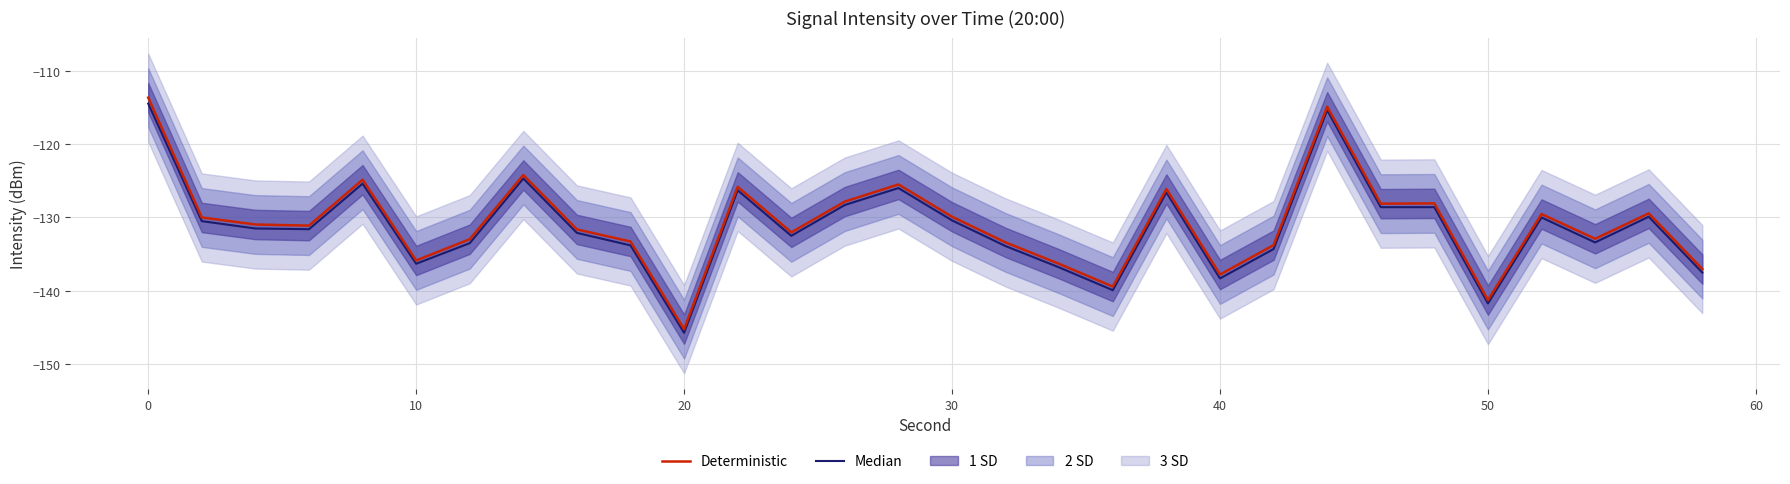

True or false: Median and Deterministic cross at least once.

False